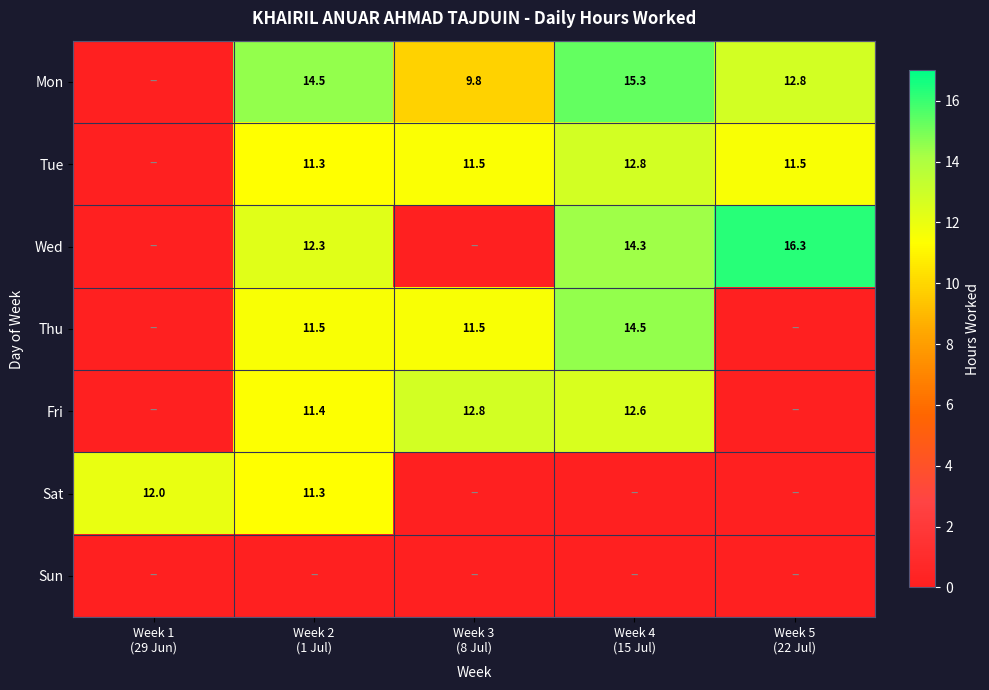

Read the Tue value at Week 4 (15 Jul).

12.8